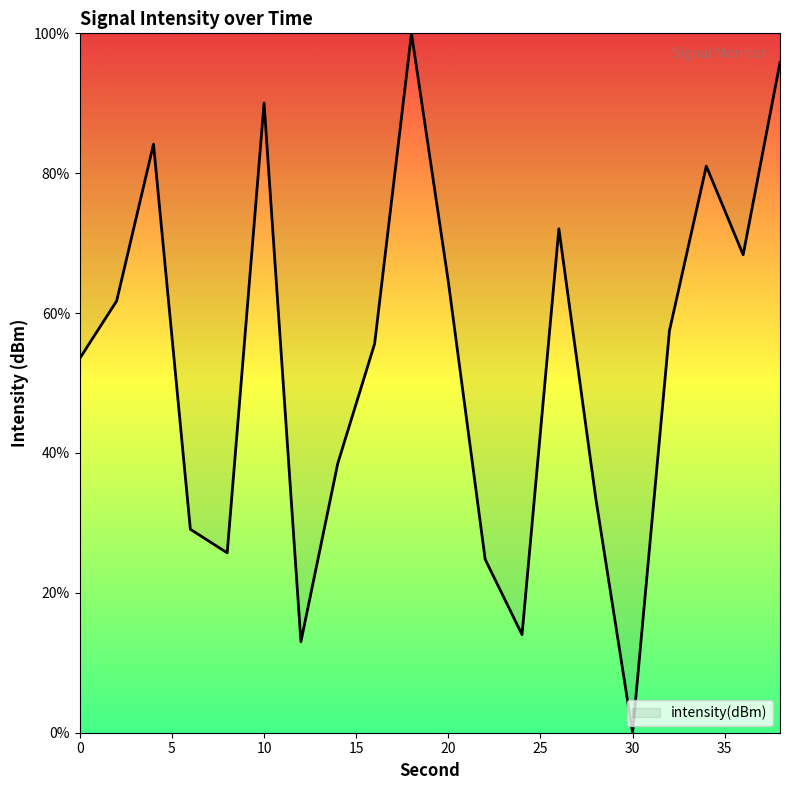

What is the sum of all values?

1063.0